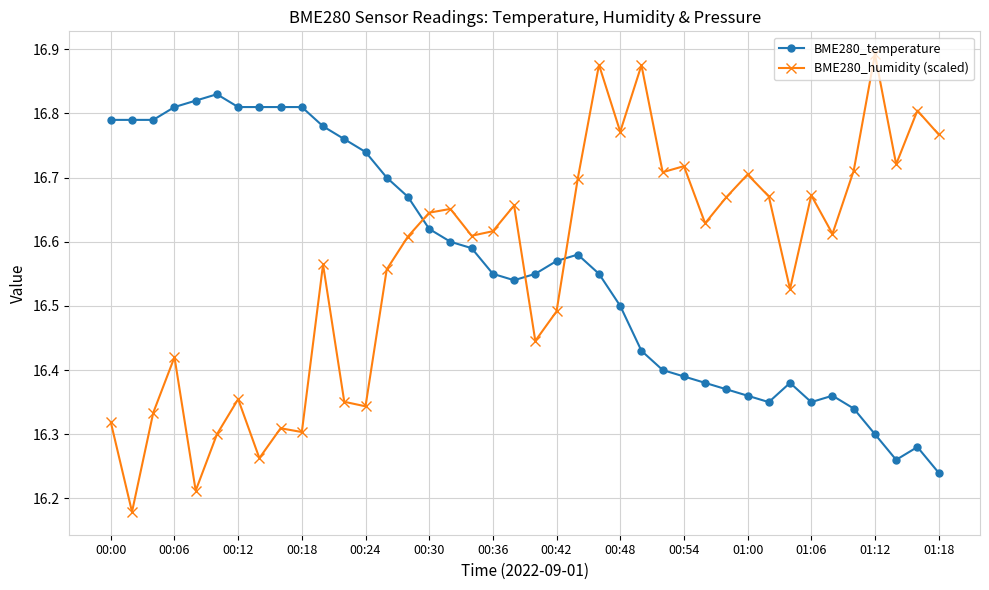

How many intersections are there between BME280_temperature and BME280_humidity (scaled)?

3